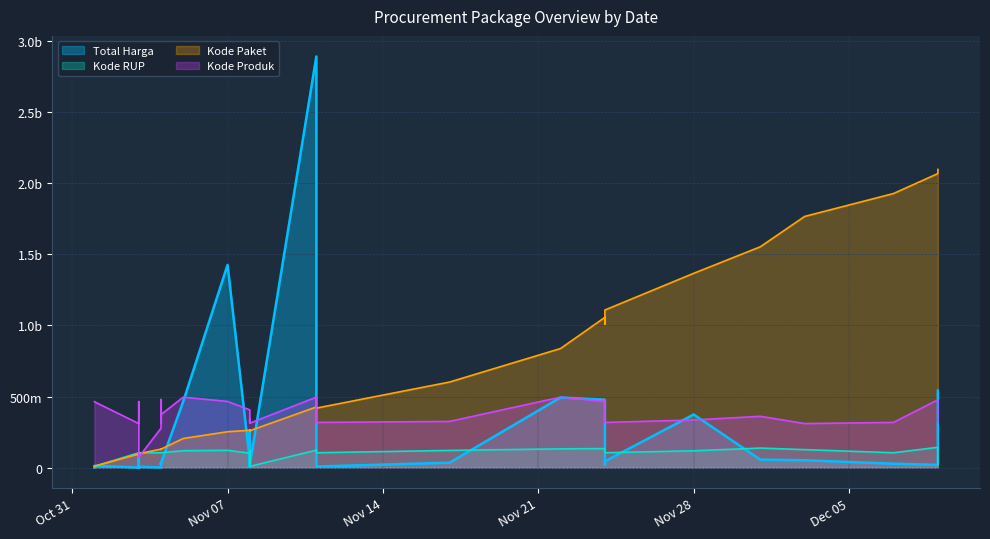

The value of Total Harga at 15 is 333600. True or false?

True